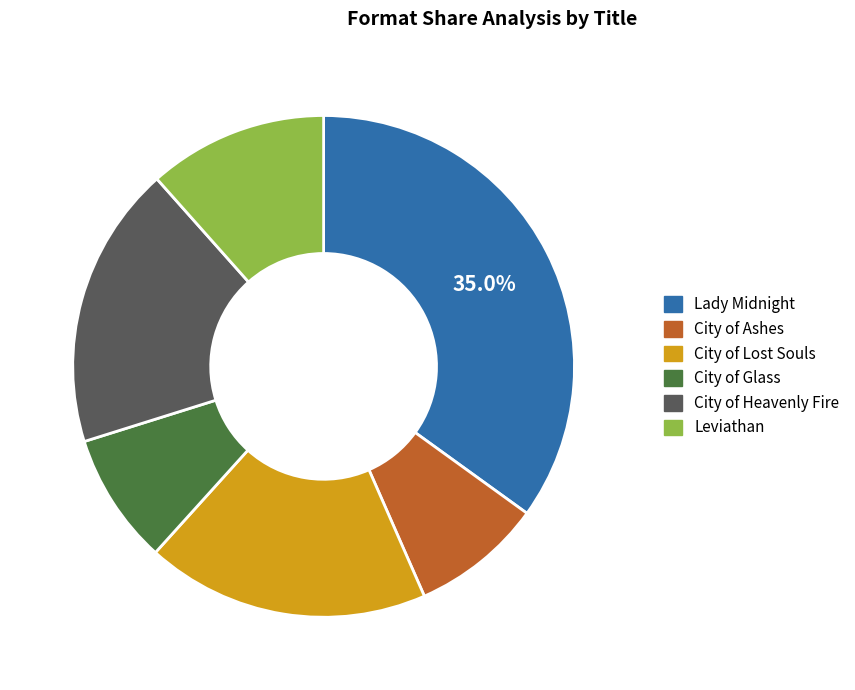

Is there a majority slice in this chart?

No